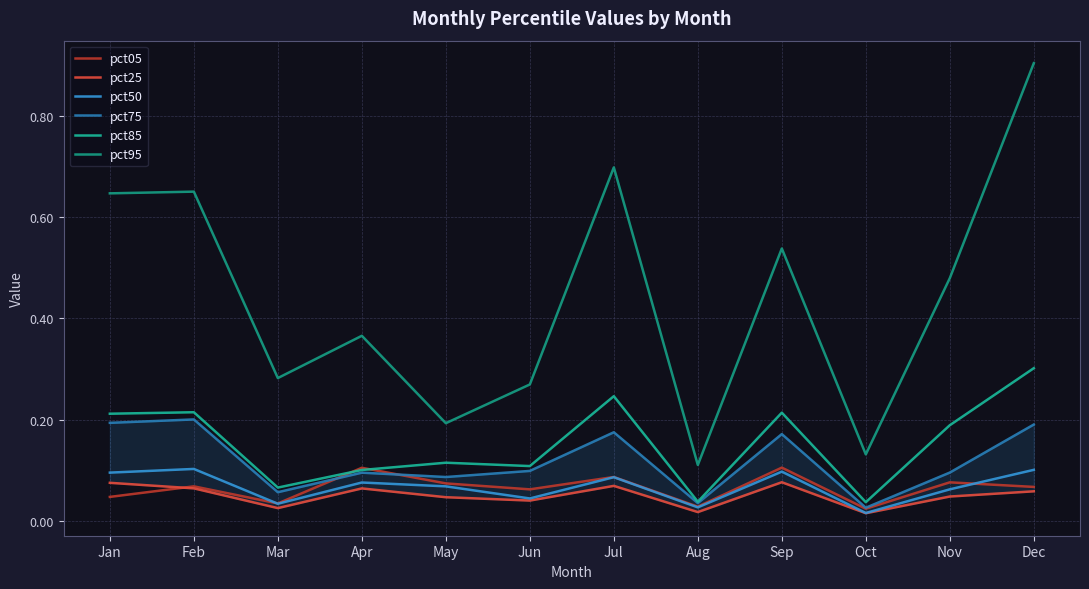

Which series has the largest total across all categories?

pct95